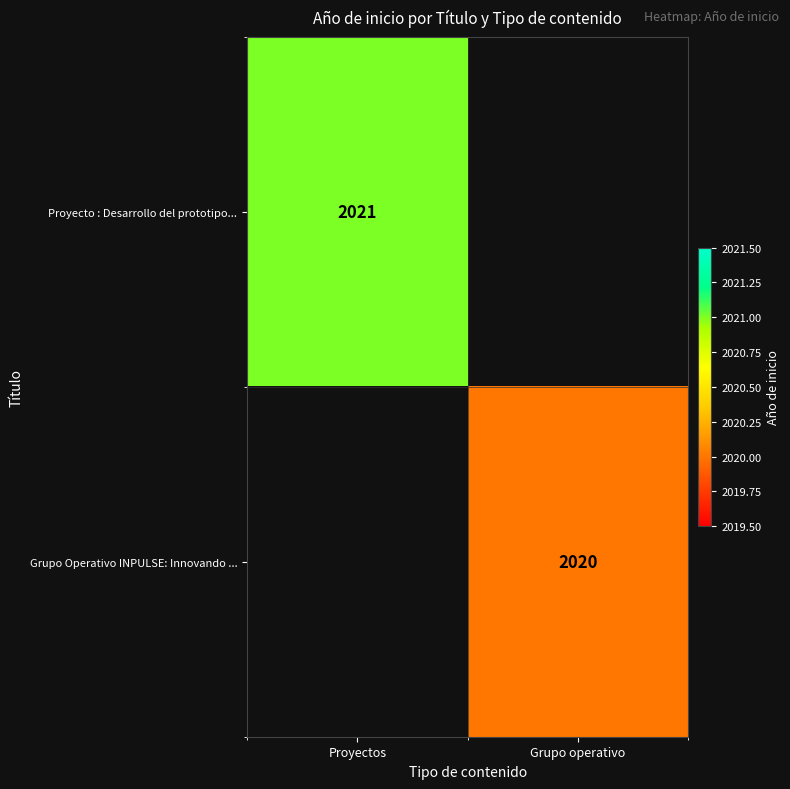

Is the value of Grupo Operativo INPULSE: Innovando ... at Grupo operativo greater than the value of Proyecto : Desarrollo del prototipo... at Proyectos?

No